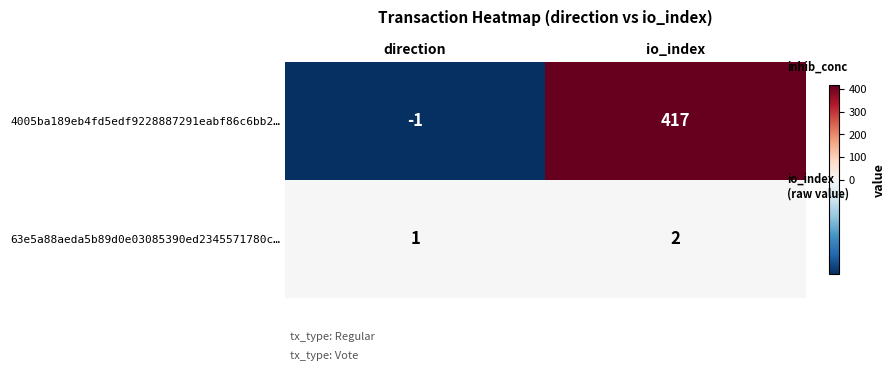

What is the maximum value shown in the chart?

417